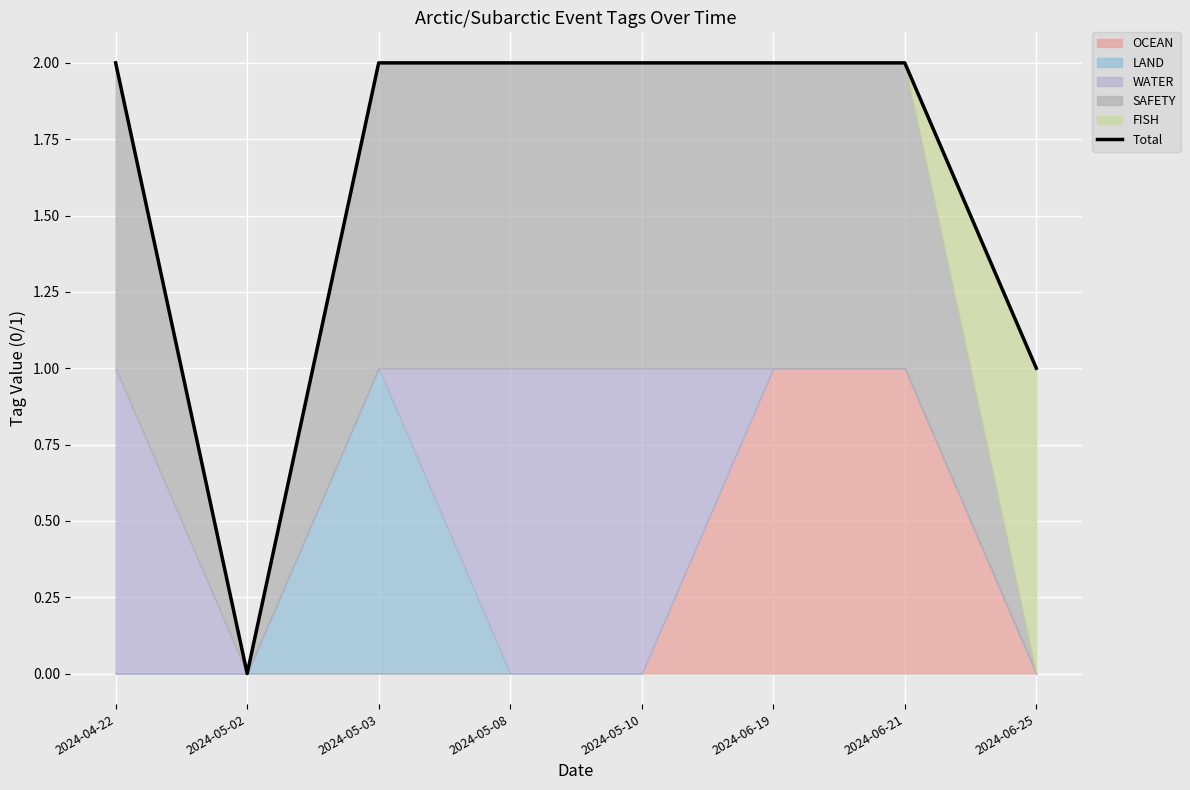

The value at 2024-06-21 is 2. True or false?

True